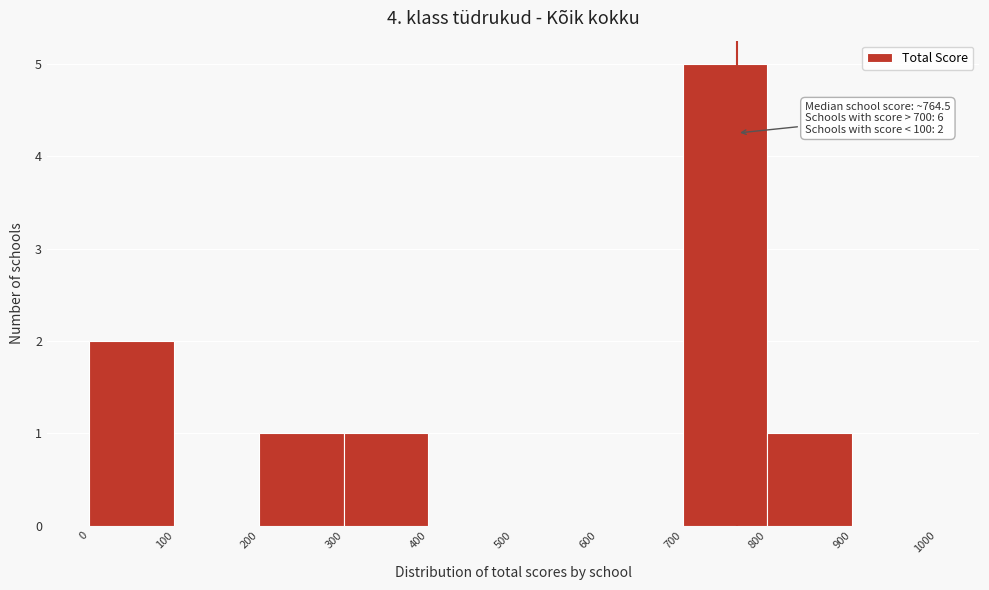

Which range on the x-axis has the tallest bar?

700 to 800